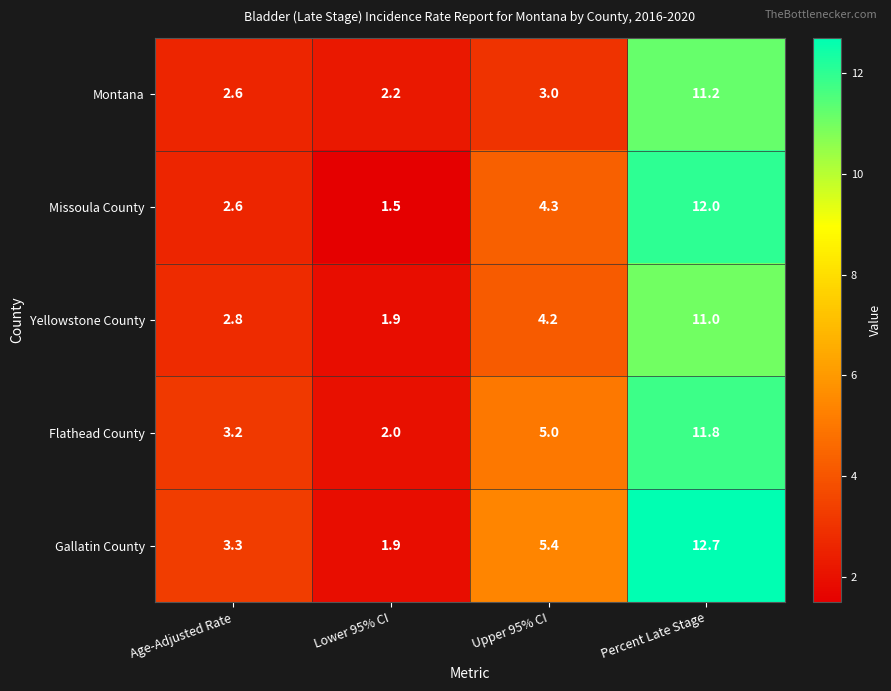

At which label does Missoula County first exceed 4?

Upper 95% CI